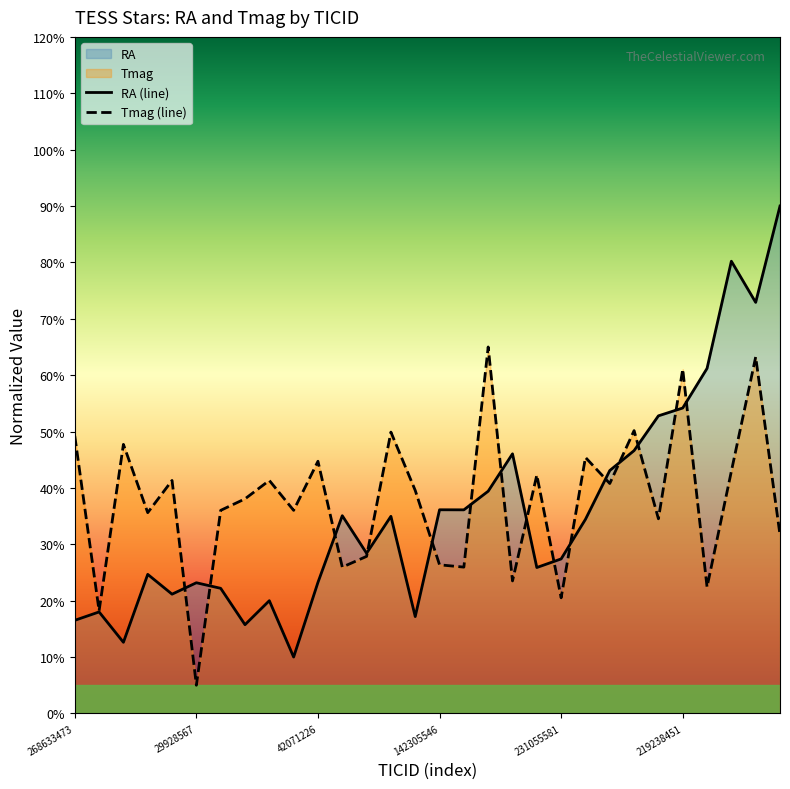

Which series has the largest range (max minus min)?

RA (line)